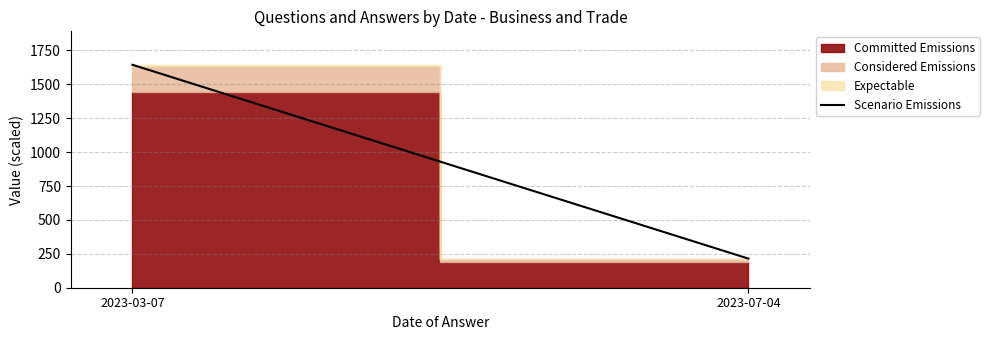

Is it true that the value at 2023-03-07 is 2626.2?

False